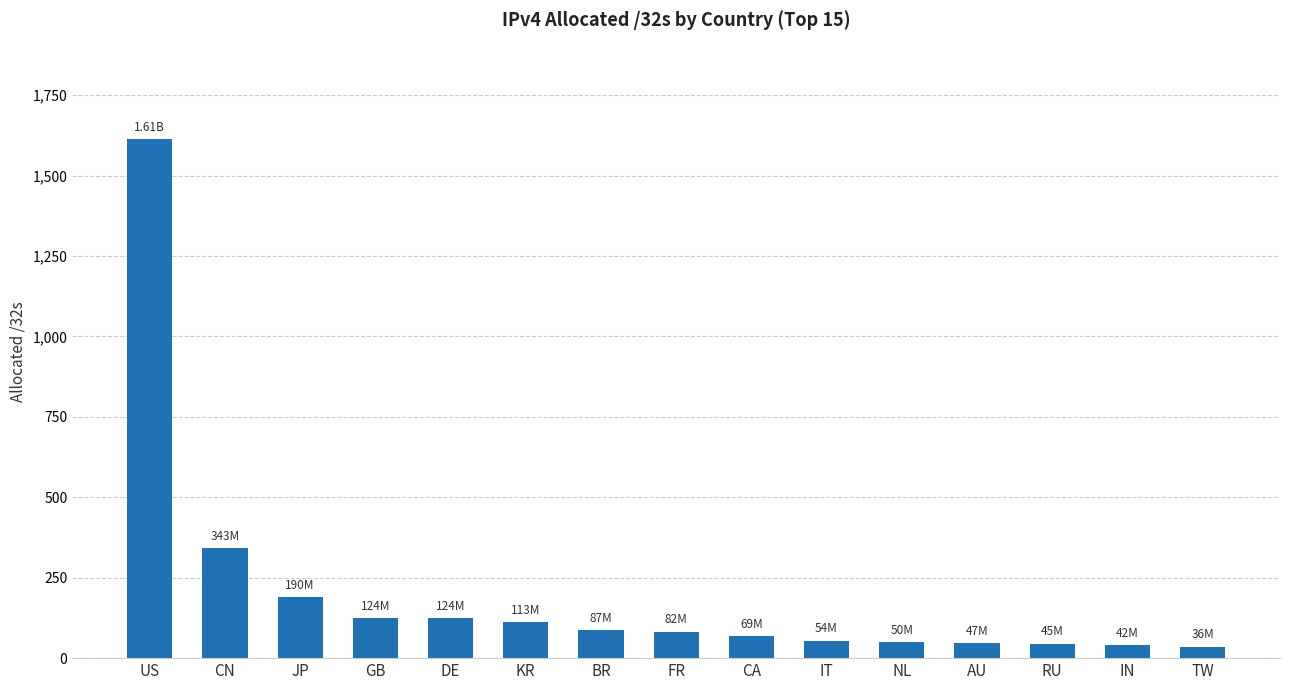

What is the label of the 8th bar from the right?

FR